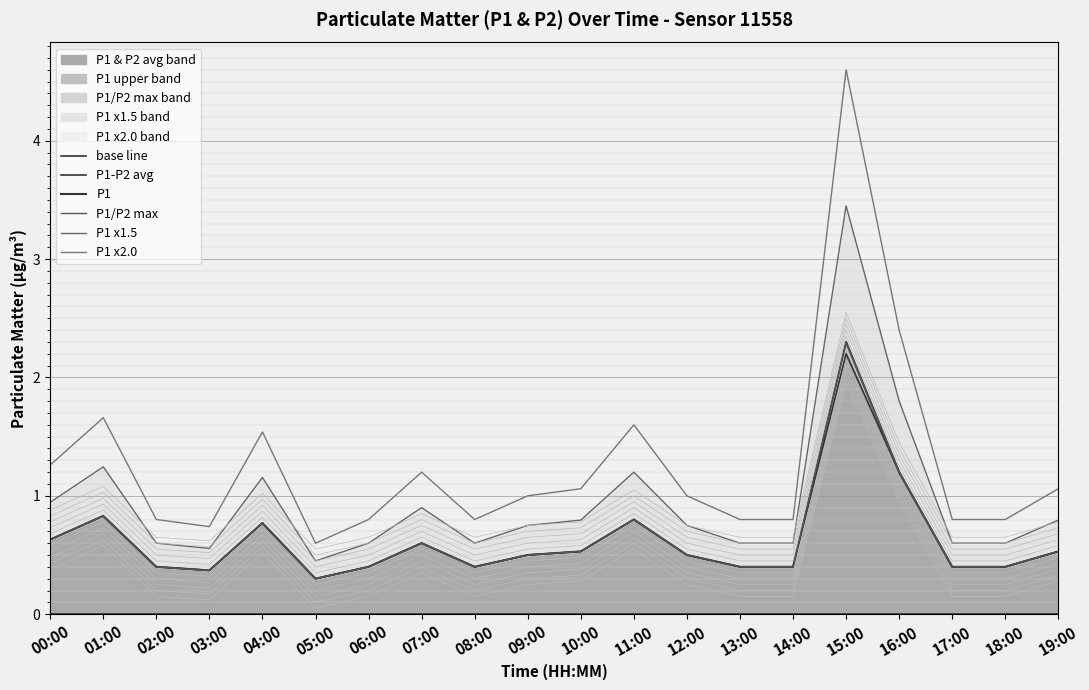

At 09:00, list the series in order from largest to smallest.

P1 x2.0, P1 x1.5, P1-P2 avg, P1, P1/P2 max, base line